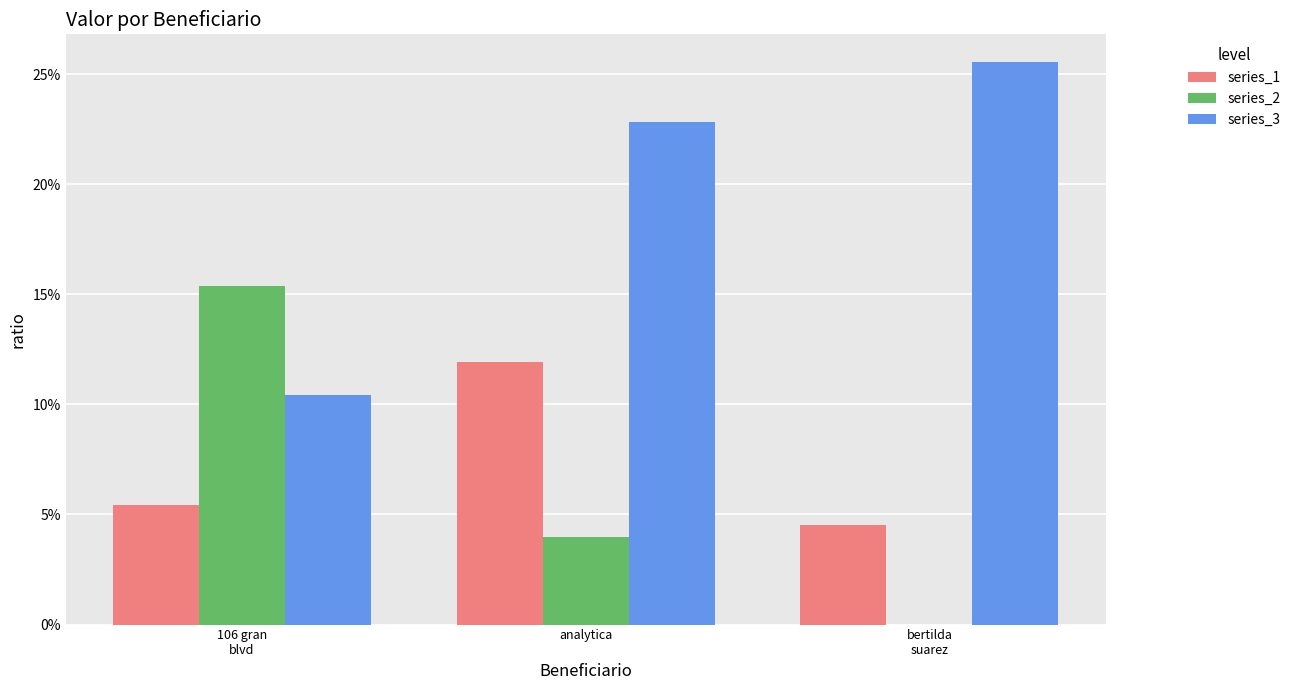

Which series changed the most between 106 gran
blvd and analytica?

series_3